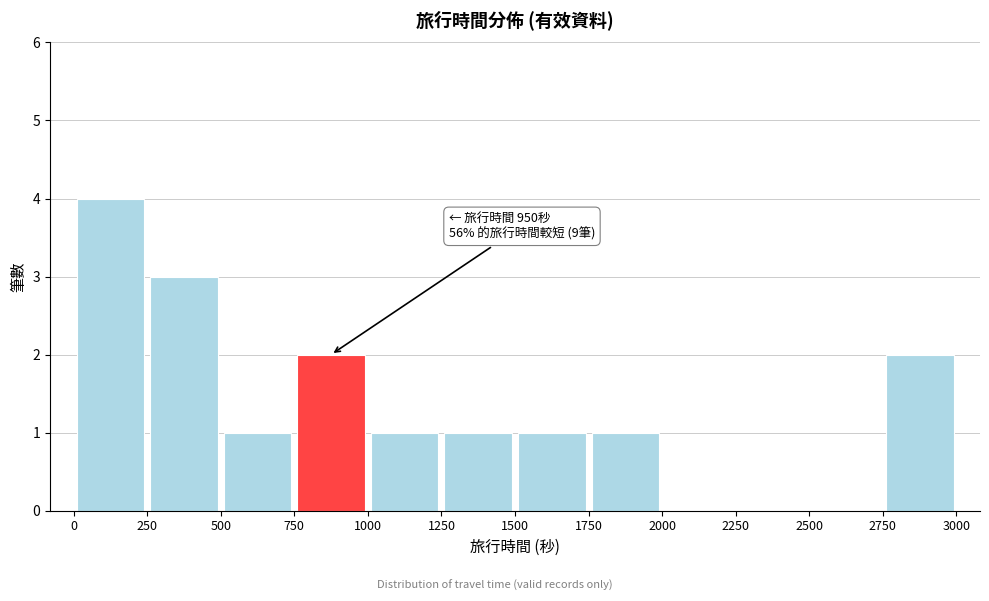

Which range on the x-axis has the tallest bar?

0 to 250